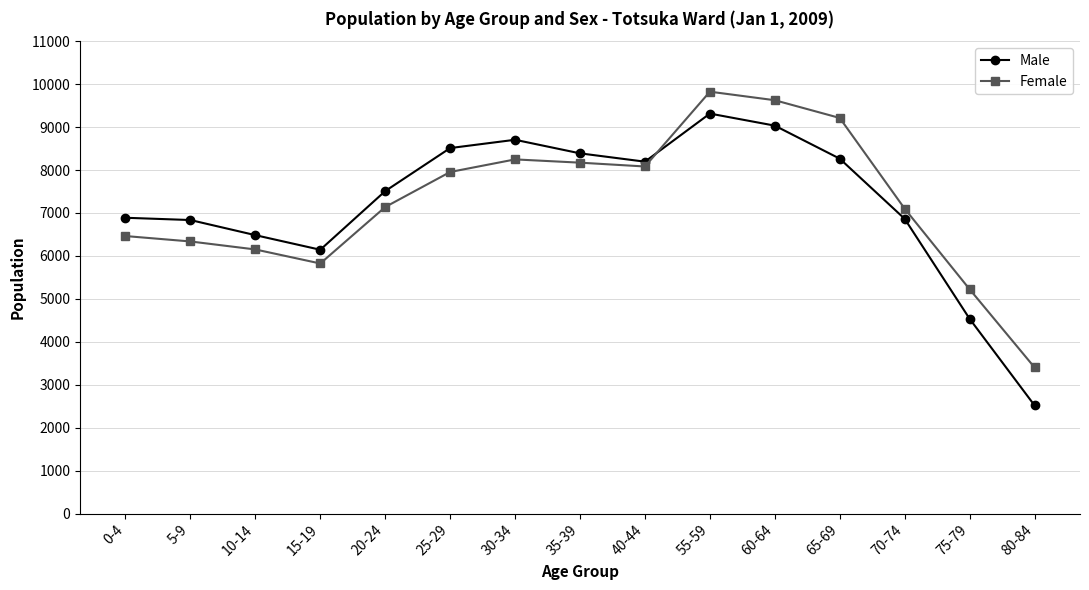

Rank the series by their maximum value, from highest to lowest.

Female, Male